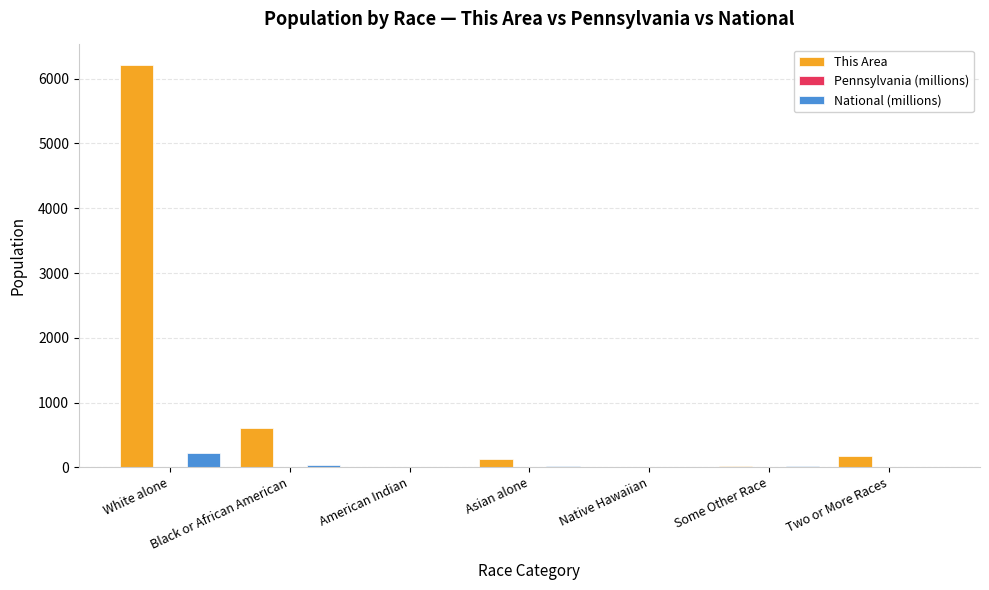

What is the total value across all series at White alone?

6452.0